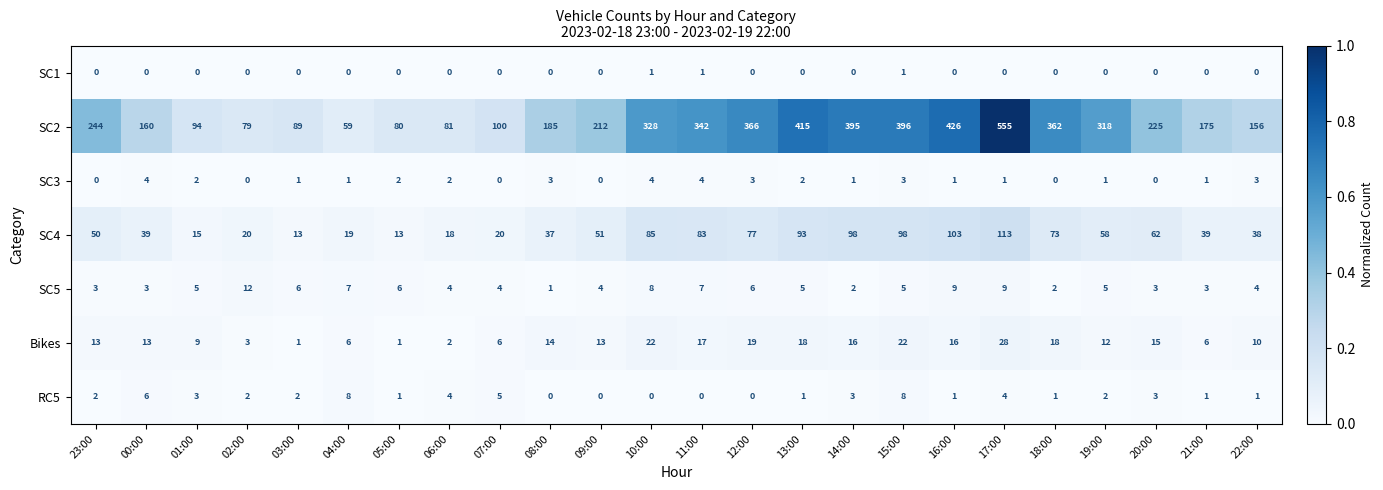

Is it true that SC4 equals 98 at 15:00?

True